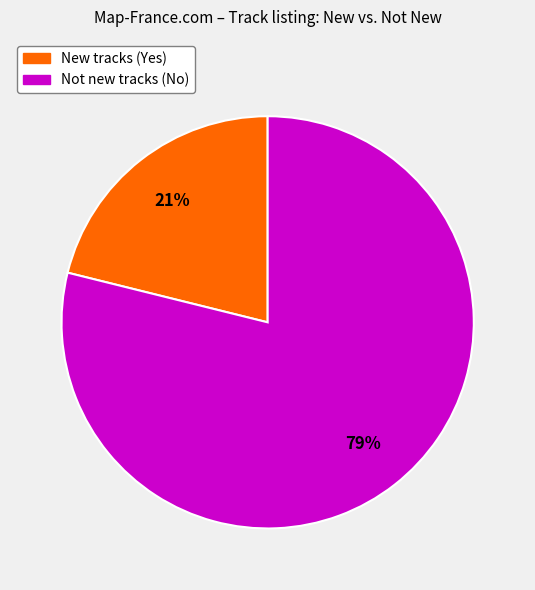

To the nearest percent, what is the difference between the largest and smallest slice percentages?

58%